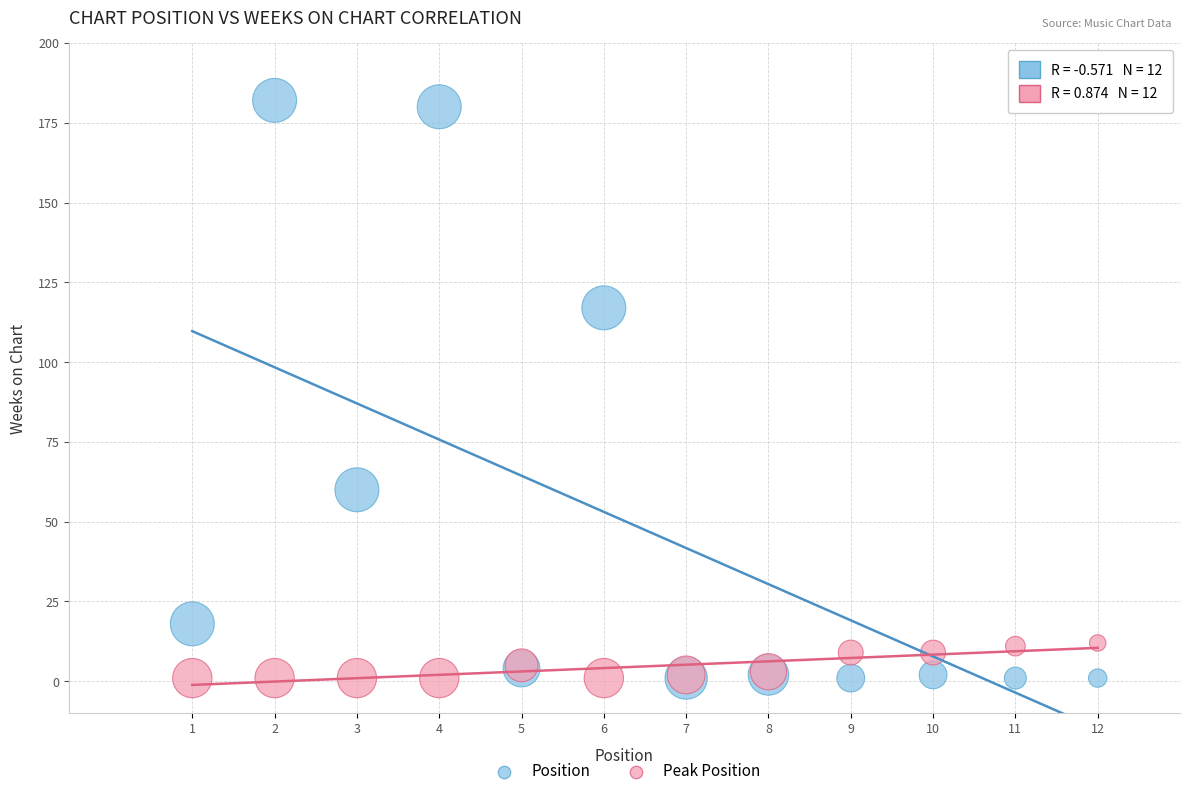

In the Position series, what Y value is closest to 91?

117